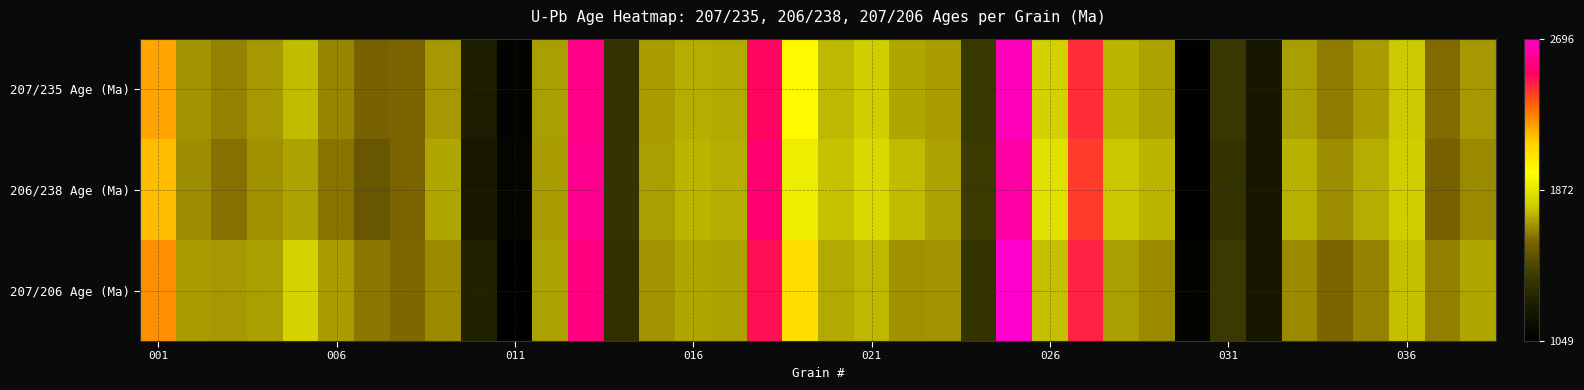

Rank the series by their maximum value, from highest to lowest.

207/206 Age (Ma), 207/235 Age (Ma), 206/238 Age (Ma)